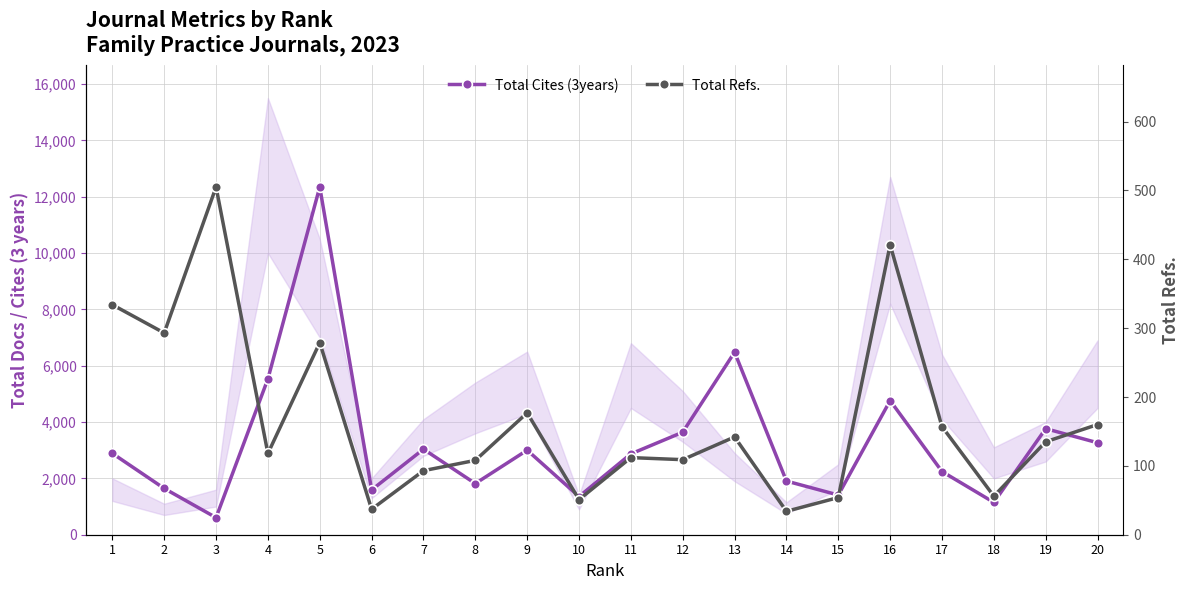

Which series changed the most between 2 and 6?

Total Refs.